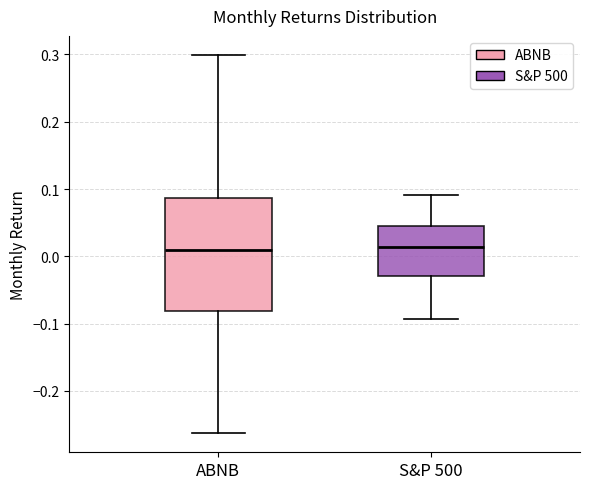

Reading left to right, transcribe this box plot: for each box, give where its median line is, the range the box spans, and where its two whiskers end, as read against the y-axis. The values are not printed on the chart, so give them approximately, as read against the axis.

ABNB: median 0.01, box -0.08 to 0.09, whiskers -0.26 to 0.30
S&P 500: median 0.01, box -0.03 to 0.05, whiskers -0.09 to 0.09